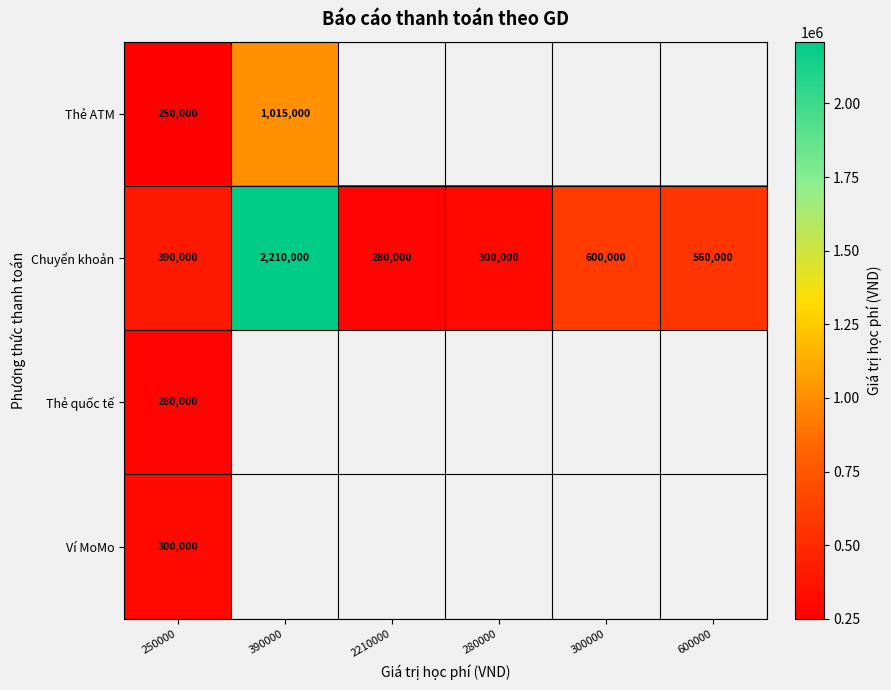

At which label does Chuyển khoản reach its minimum?

2210000